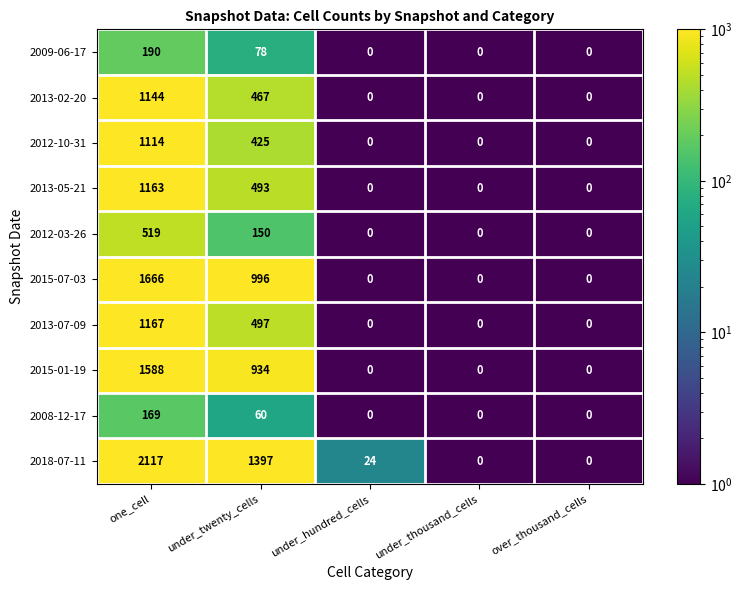

At which label is 2012-10-31 closest to 557?

under_twenty_cells